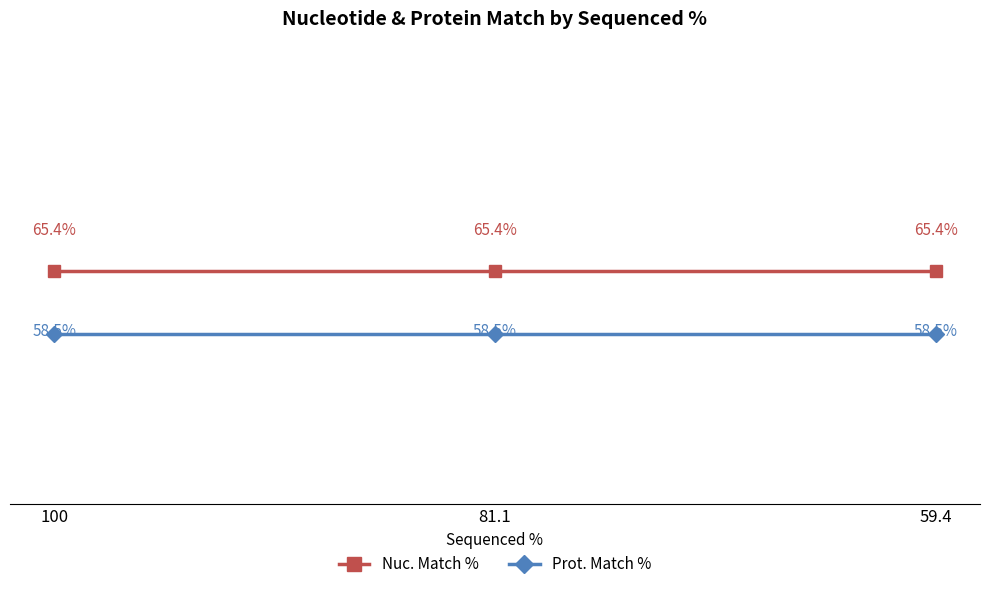

Rank the series by their average value, from highest to lowest.

Nuc. Match %, Prot. Match %